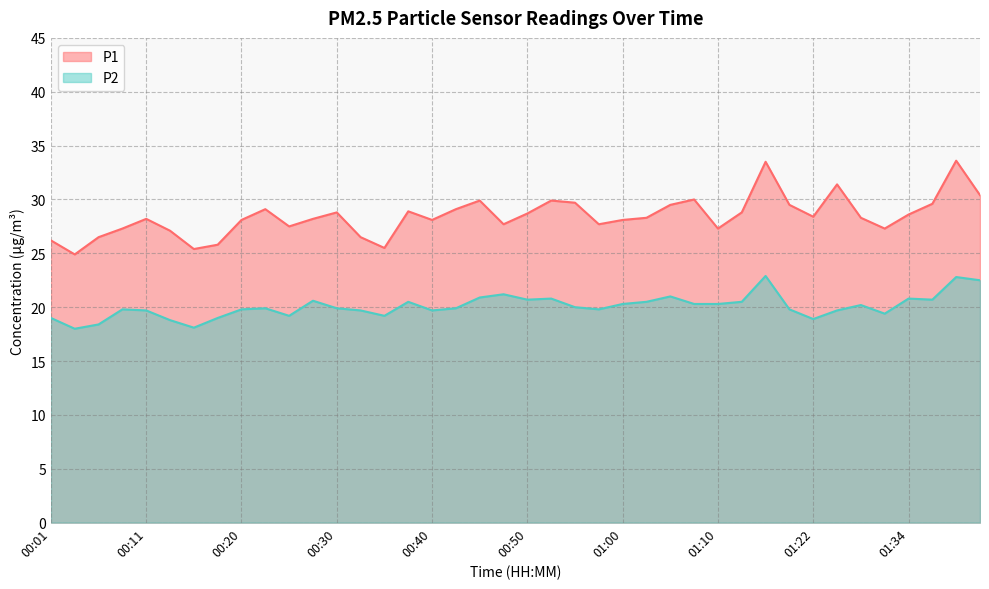

What is the label of the 24th point from the right?

00:40